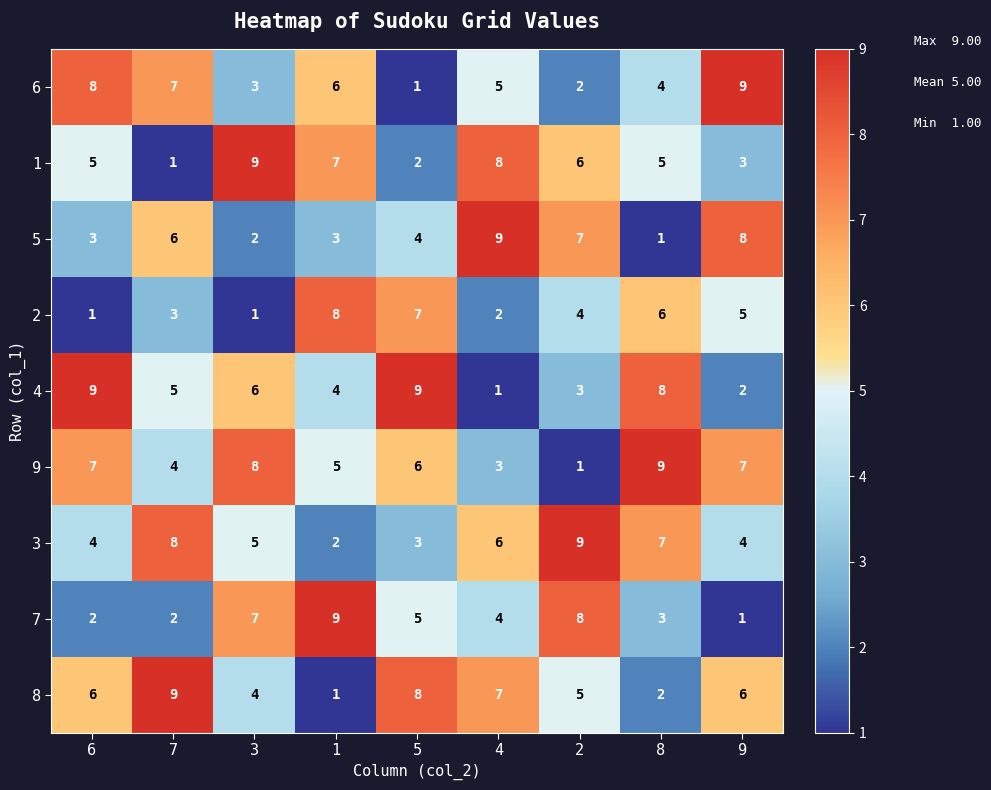

What is the approximate value of 4 at 1?

4